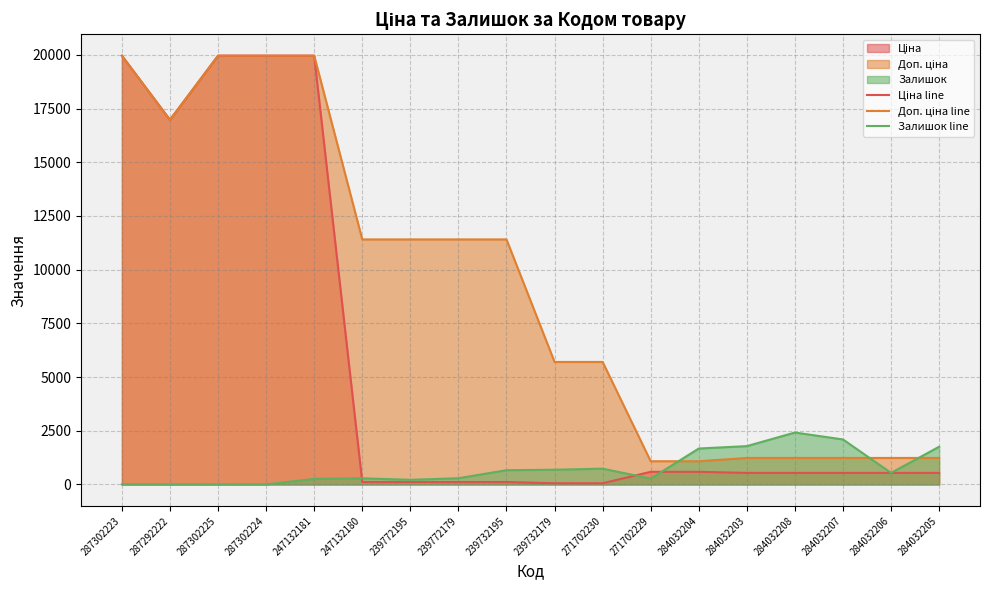

The value of Залишок line at 284032208 is 538.1. True or false?

False